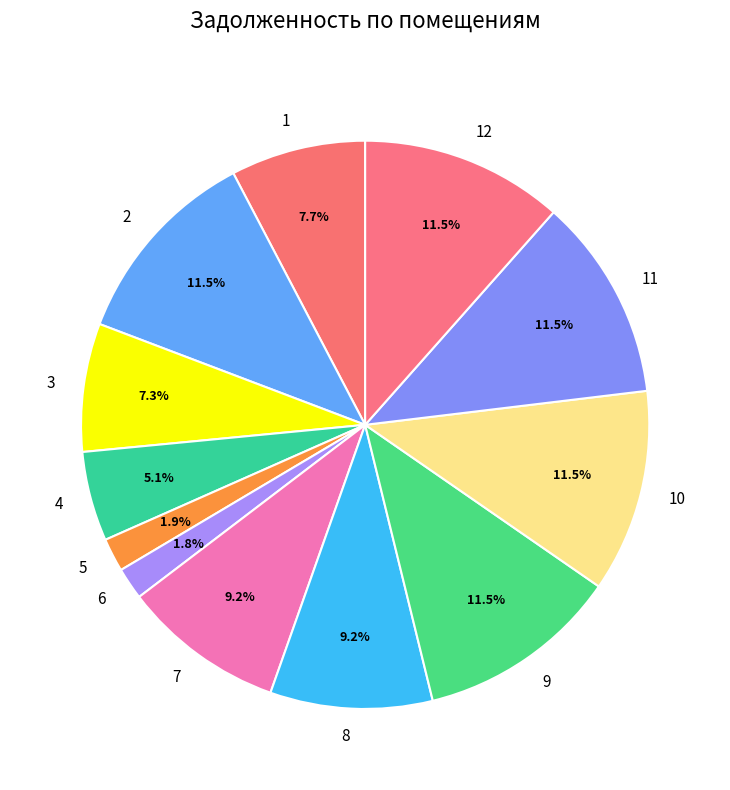

True or false: 5 accounts for 2% of the total.

True